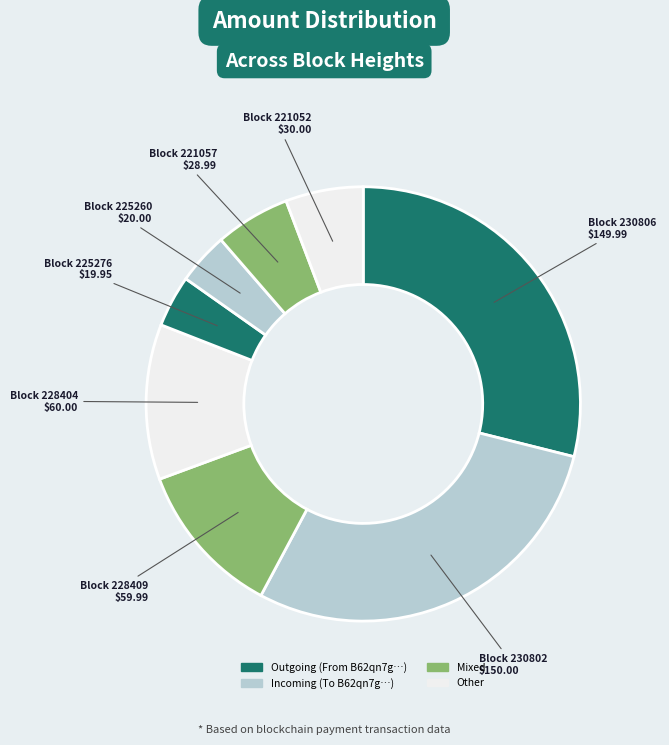

How many slices are in this pie chart?

8